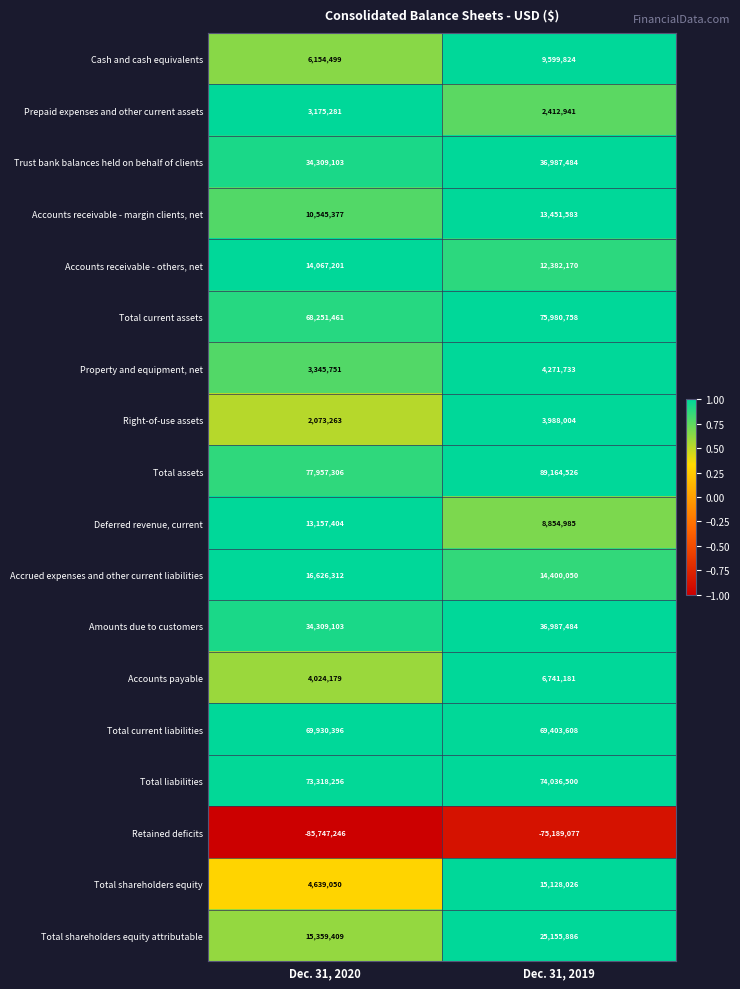

What is the total value across all series at Dec. 31, 2020?

365496105